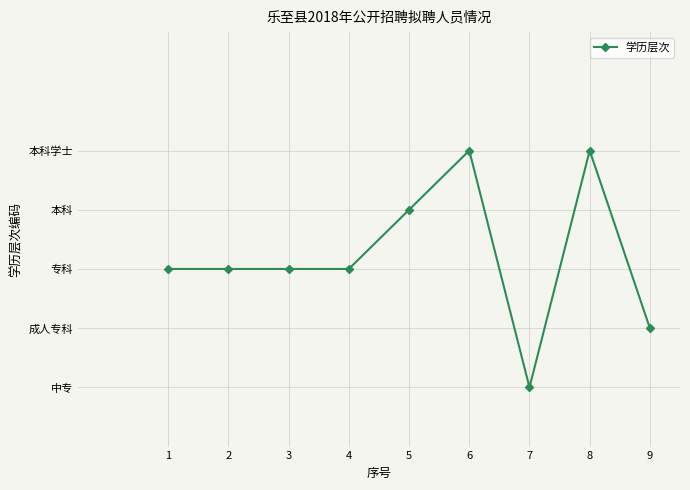

Is this an area chart (filled region under the line)?

No